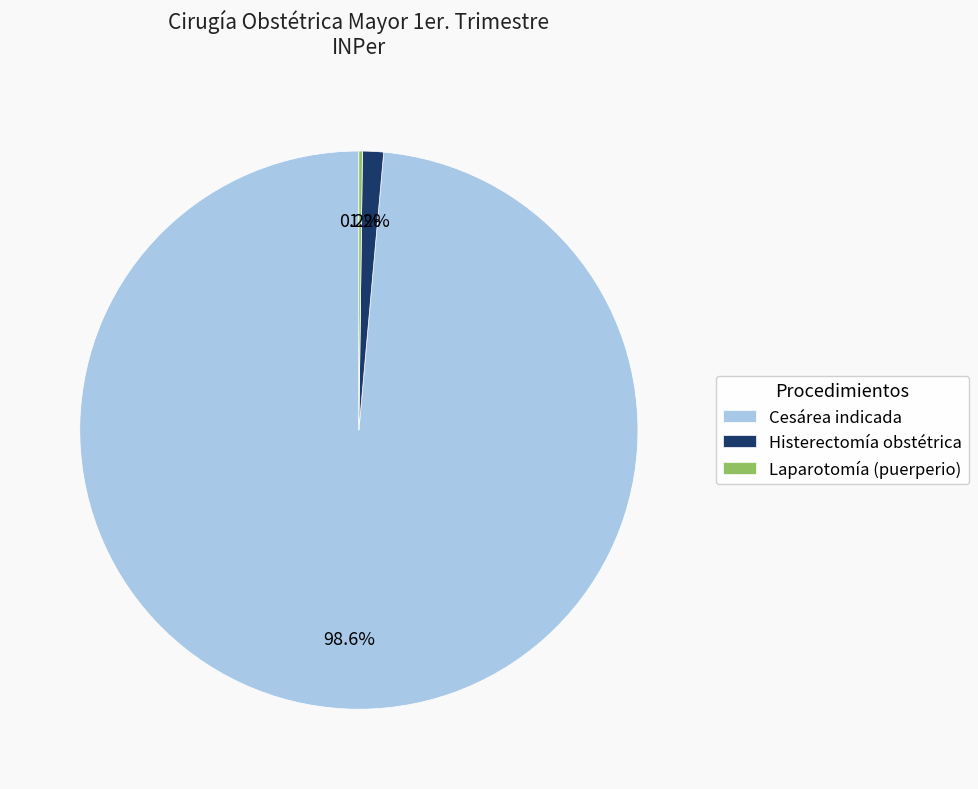

The Cesárea indicada slice represents 92% of the pie. True or false?

False